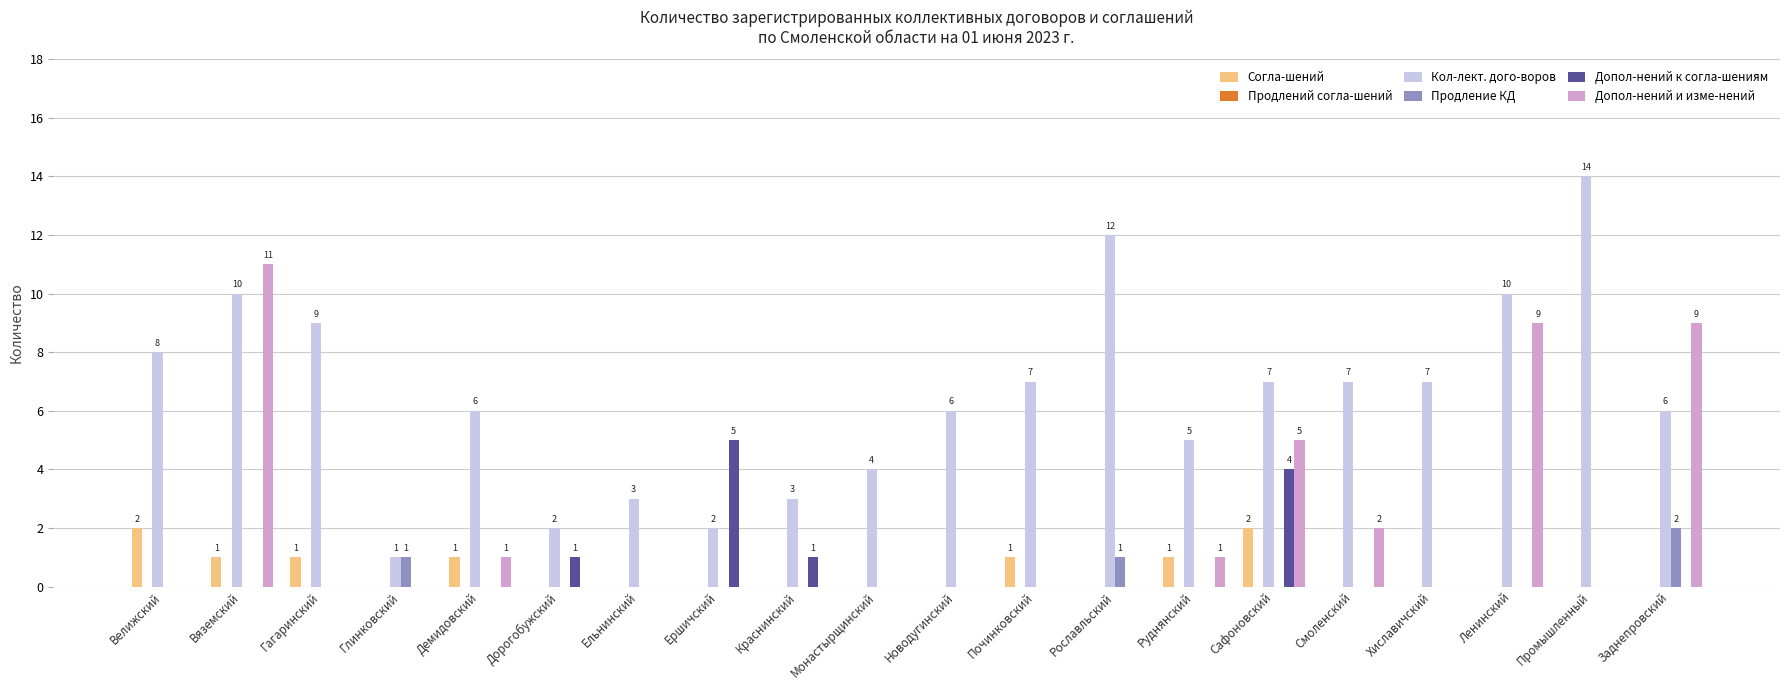

Are the bars grouped side by side (vs. stacked)?

Yes